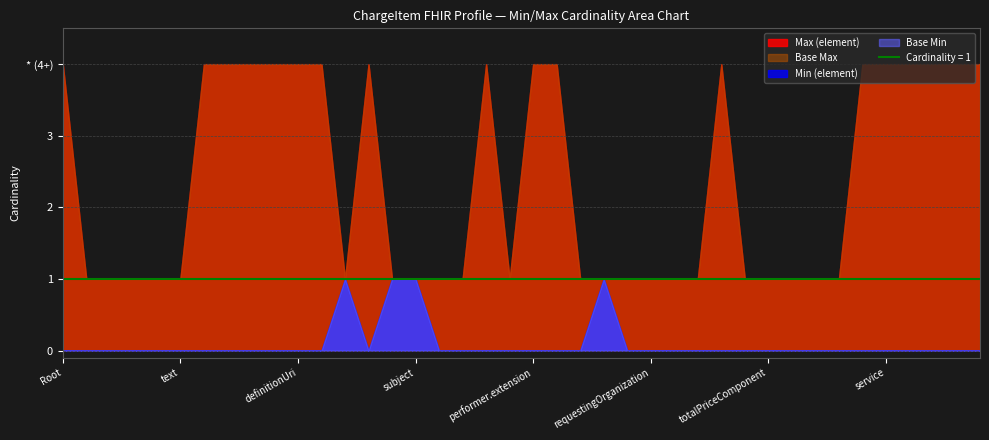

True or false: Min and Base Min cross at least once.

False